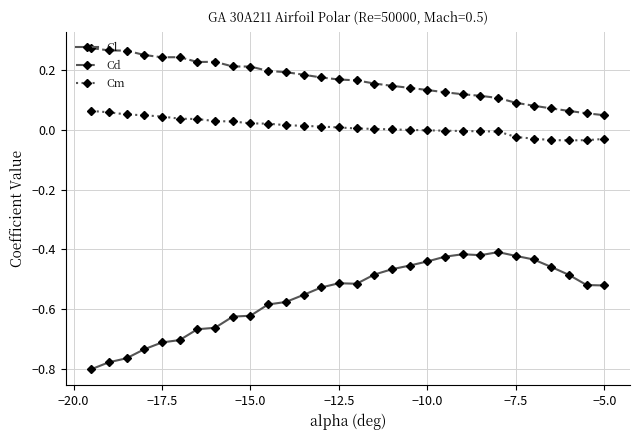

Which series has the largest total across all categories?

Cd